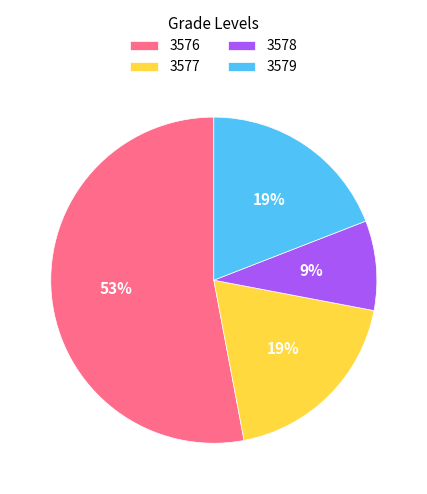

Do 3577 and 3578 together represent more than half of the pie?

No